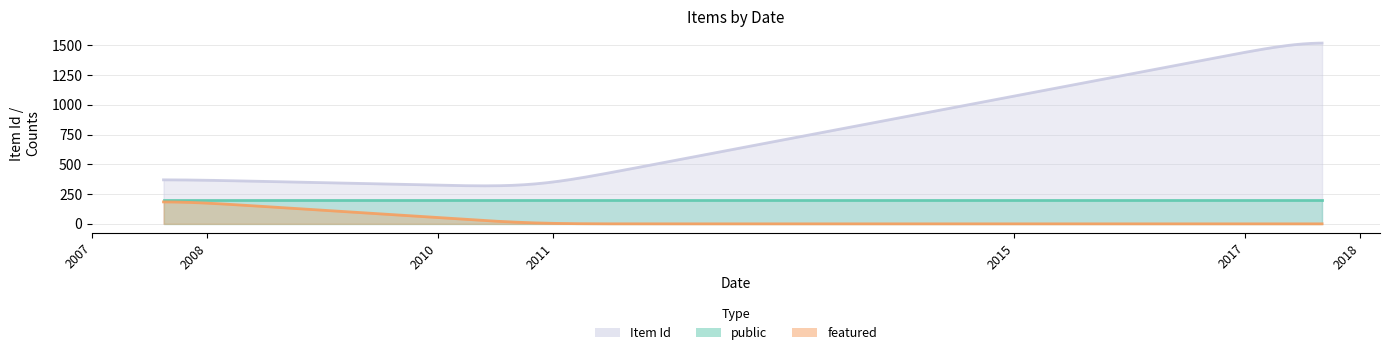

How many data points does each series have?

5